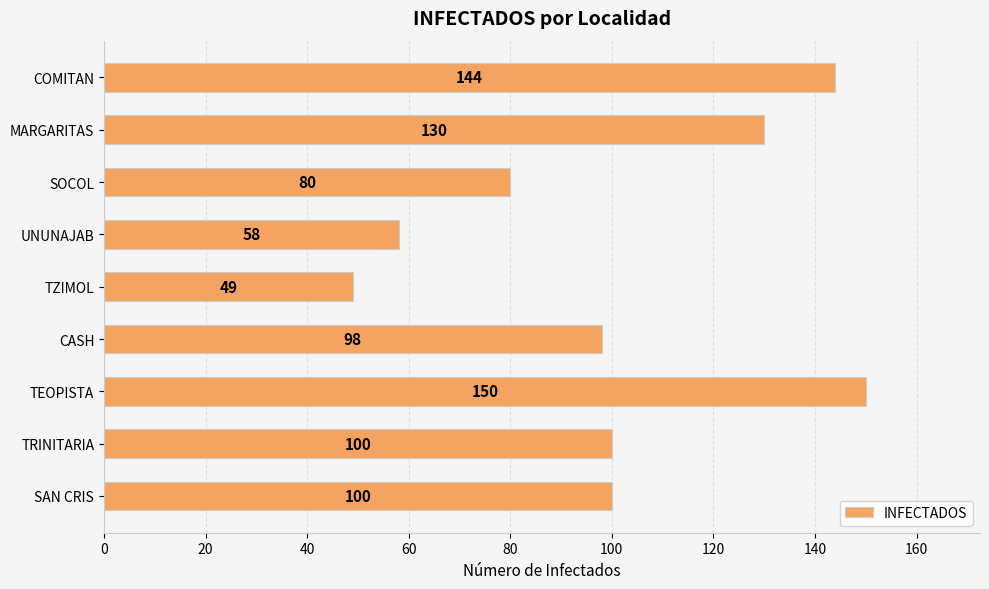

How many distinct data groups are displayed?

1